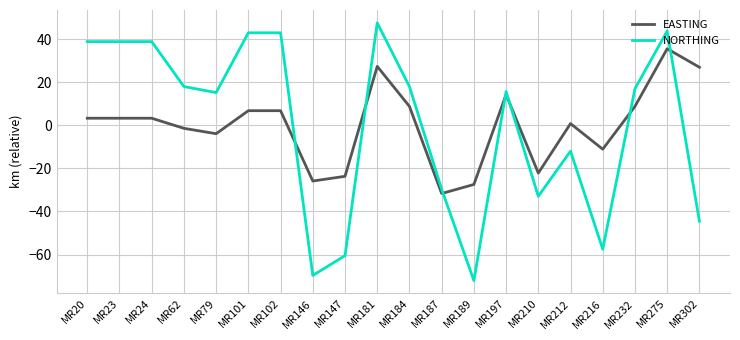

How many positive values does the NORTHING series have?

12